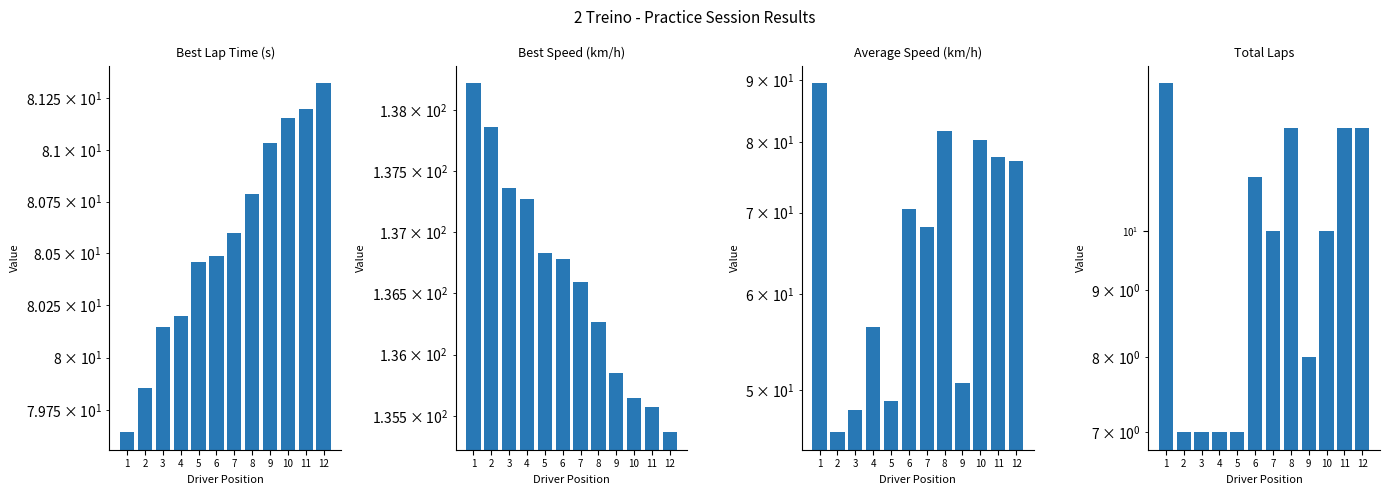

Reading left to right, what are all the values shown in this chart?

Best Lap Time (s): 1=79.6	2=79.9	3=80.1	4=80.2	5=80.5	6=80.5	7=80.6	8=80.8	9=81.0	10=81.2	11=81.2	12=81.3
Best Speed (km/h): 1=138.2	2=137.9	3=137.4	4=137.3	5=136.8	6=136.8	7=136.6	8=136.3	9=135.9	10=135.7	11=135.6	12=135.4
Average Speed (km/h): 1=89.5	2=46.2	3=48.1	4=56.4	5=49.0	6=70.4	7=68.2	8=81.7	9=50.7	10=80.4	11=77.8	12=77.2
Total Laps: 1=13.0	2=7.0	3=7.0	4=7.0	5=7.0	6=11.0	7=10.0	8=12.0	9=8.0	10=10.0	11=12.0	12=12.0